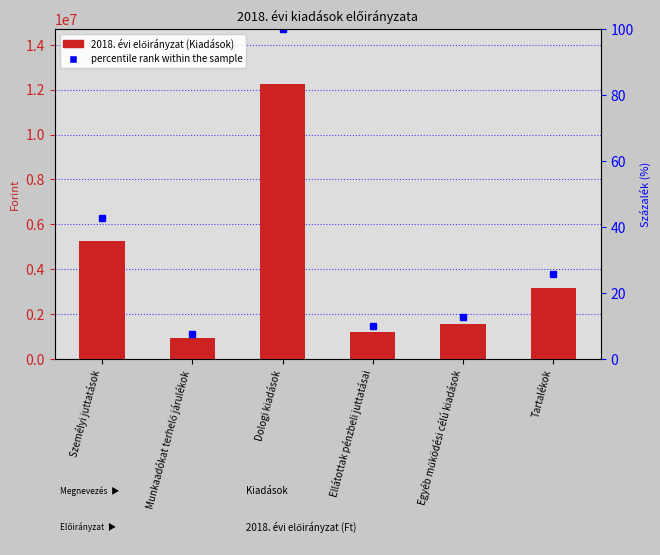

What is the highest value of the 2018. évi előirányzat (Kiadások) series?

12249716.0